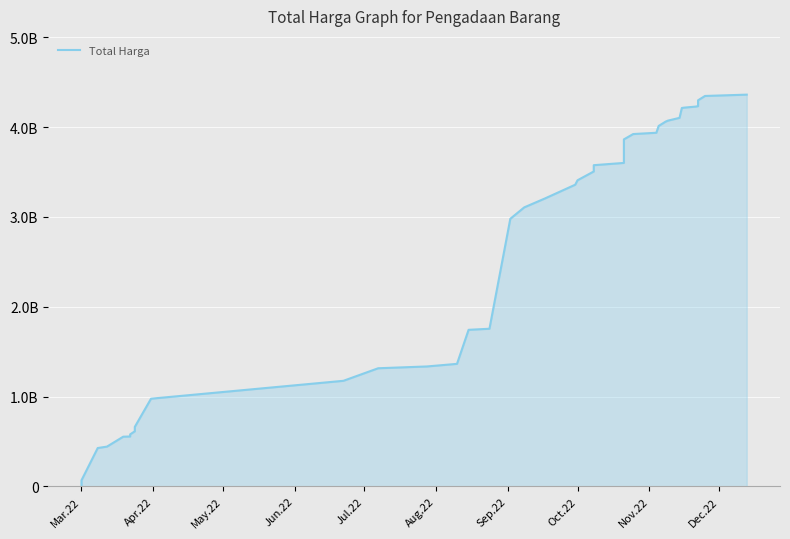

How many values are below 3206537025?

19